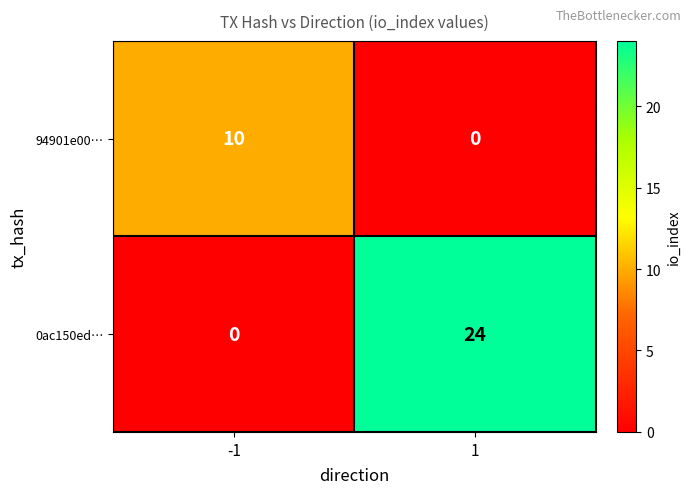

At how many categories does at least one series exceed 0?

2